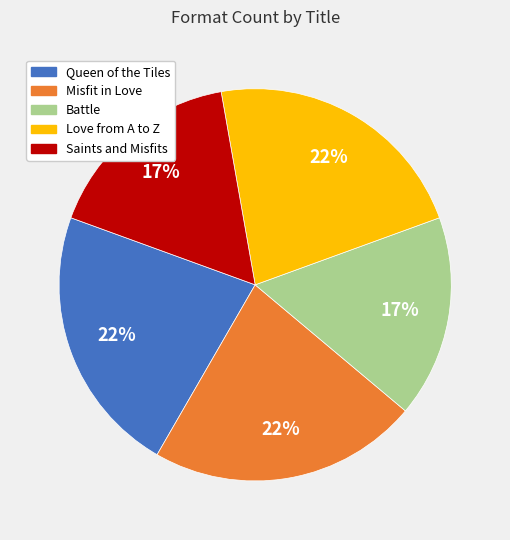

The Saints and Misfits slice represents 17% of the pie. True or false?

True